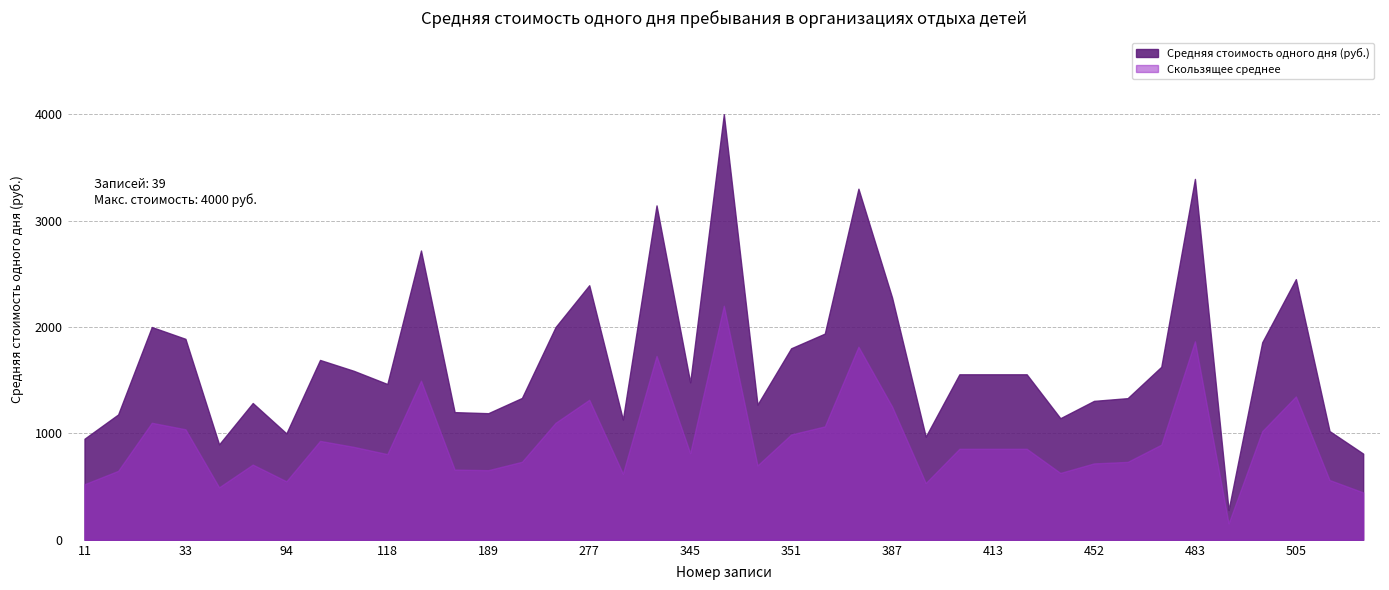

What is the maximum value shown in the chart?

4000.0